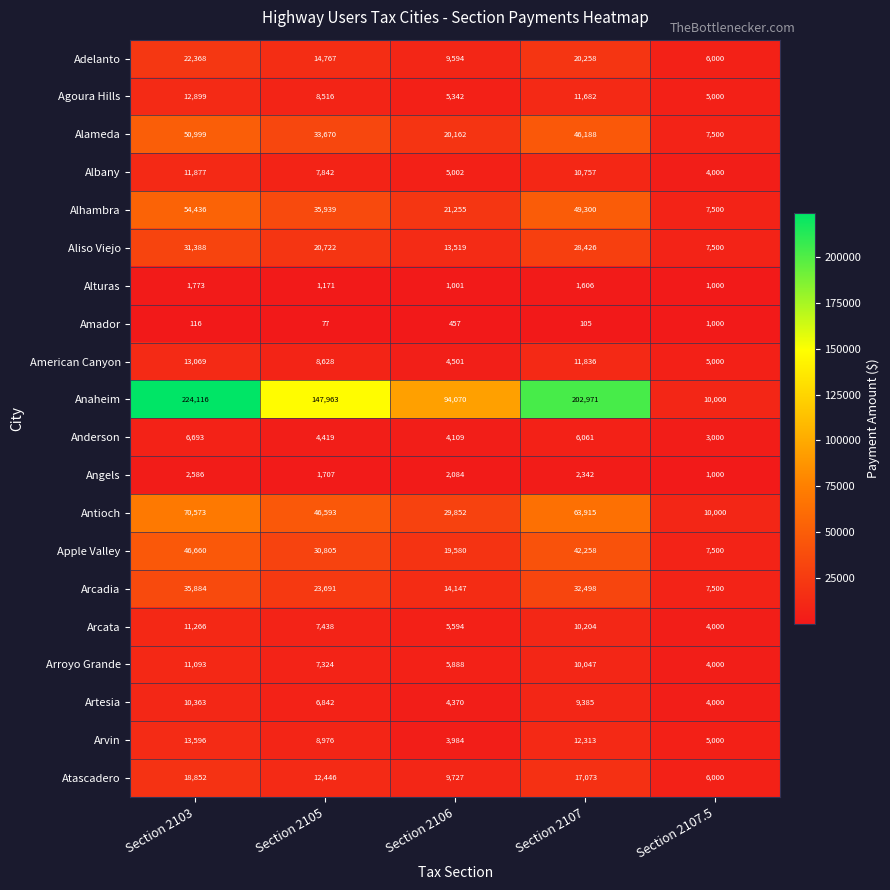

What is the difference between the maximum and minimum values in the Aliso Viejo series?

23888